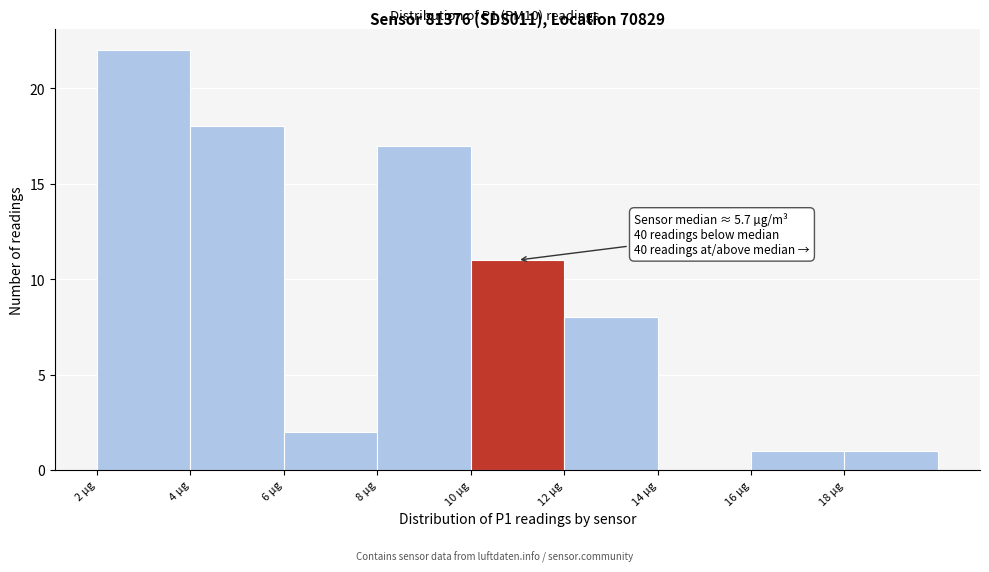

Which range on the x-axis has the tallest bar?

2 to 4